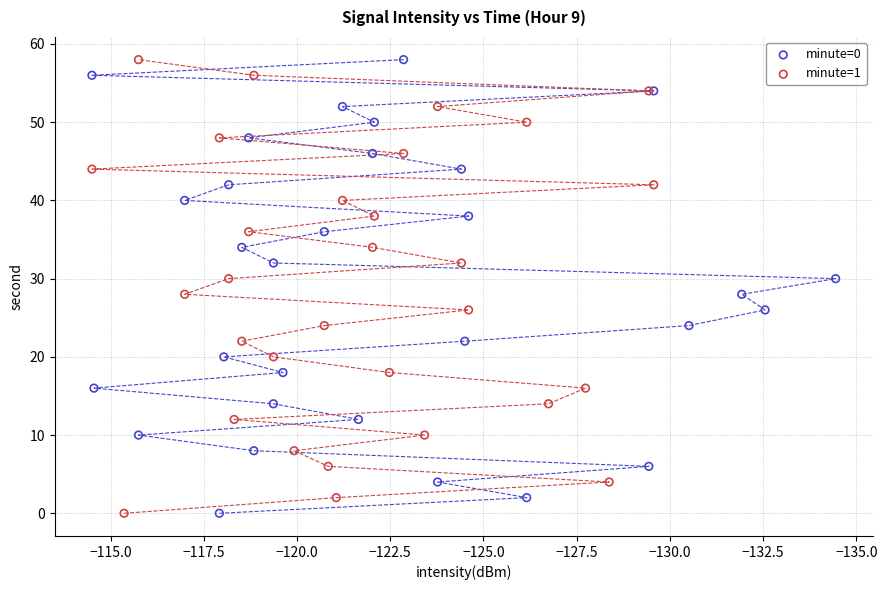

What are all the series names shown in the legend?

minute=0, minute=1